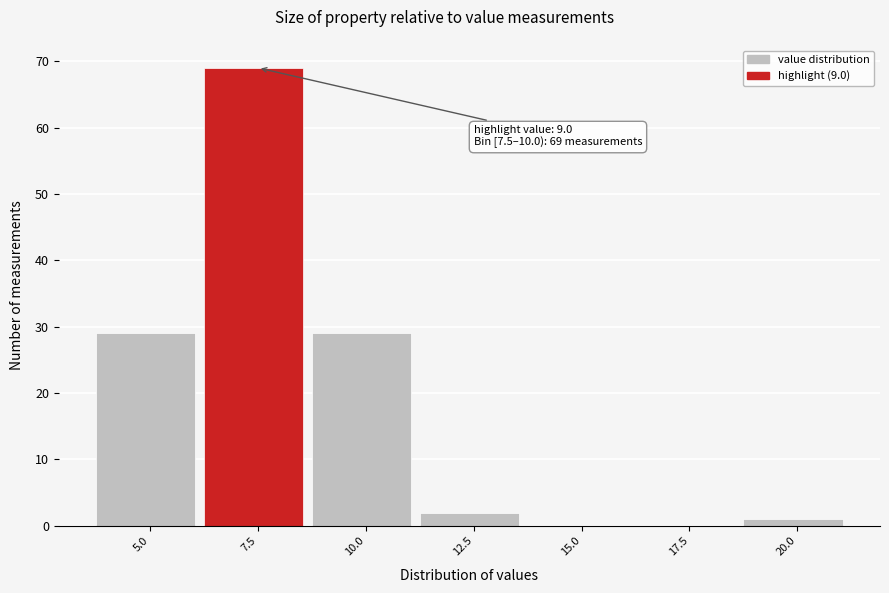

Reading left to right, list all the values displayed in this chart.

5.0=29	7.5=69	10.0=29	12.5=2	15.0=0	17.5=0	20.0=1